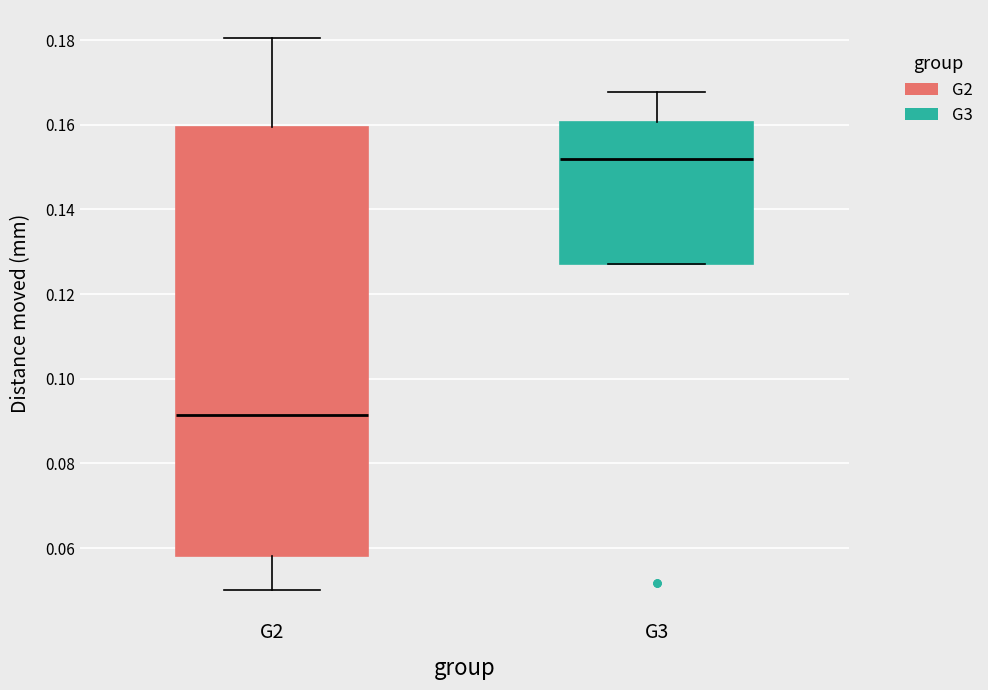

Reading left to right, transcribe this box plot: for each box, give where its median line is, the range the box spans, and where its two whiskers end, as read against the y-axis. The values are not printed on the chart, so give them approximately, as read against the axis.

G2: median 0.092, box 0.058 to 0.160, whiskers 0.050 to 0.180
G3: median 0.152, box 0.128 to 0.160, whiskers 0.128 to 0.168